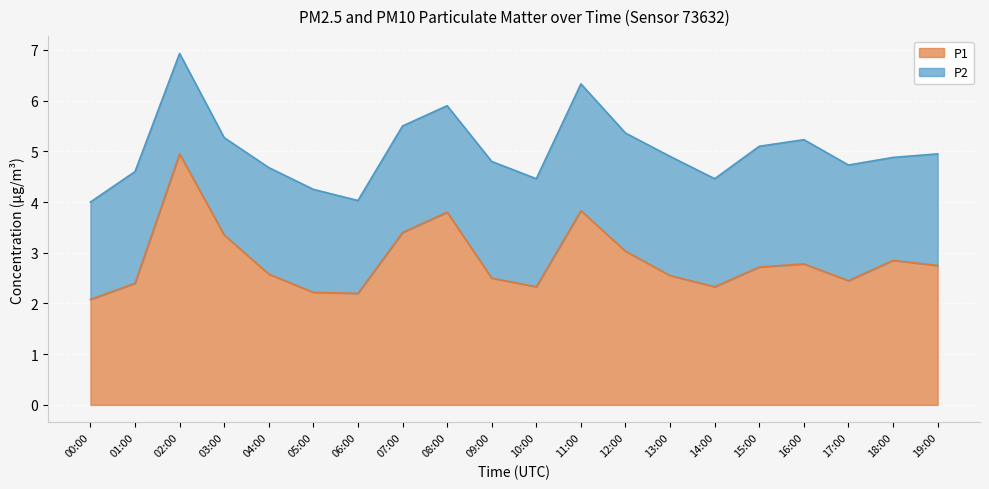

Which category has the highest value in the P1 series?

02:00